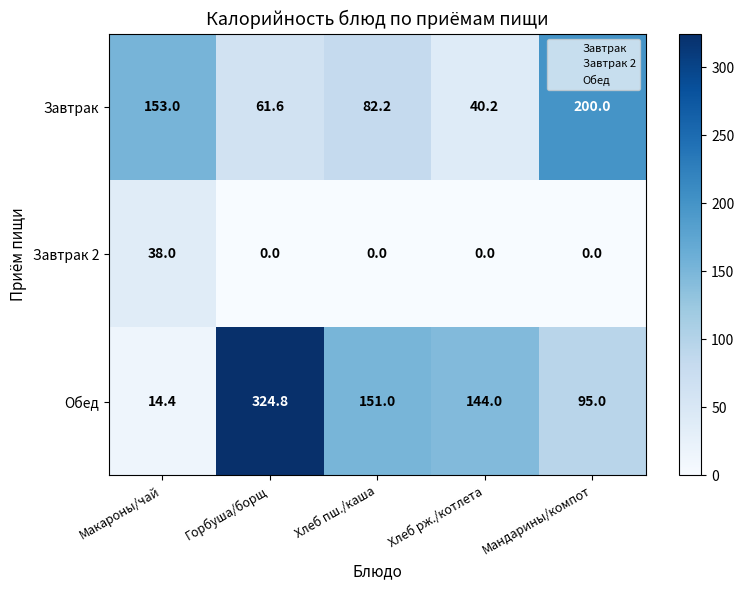

What is the total value across all series at Хлеб пш./каша?

233.2